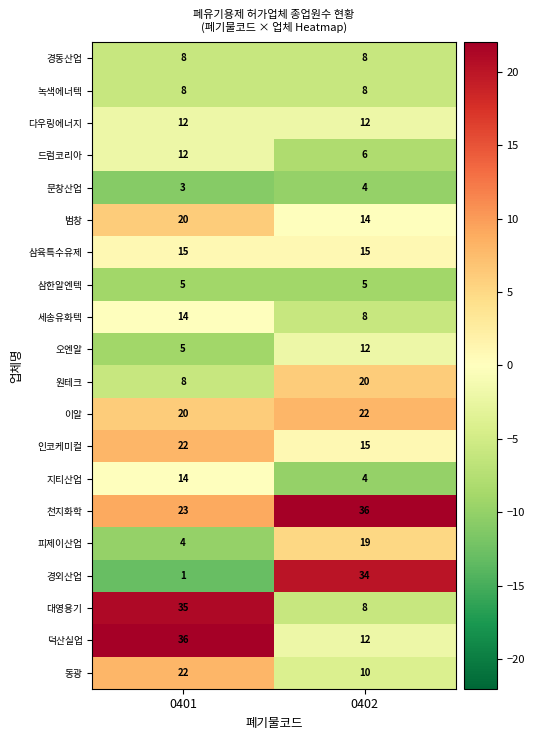

What is the average value of the 천지화학 series?

30